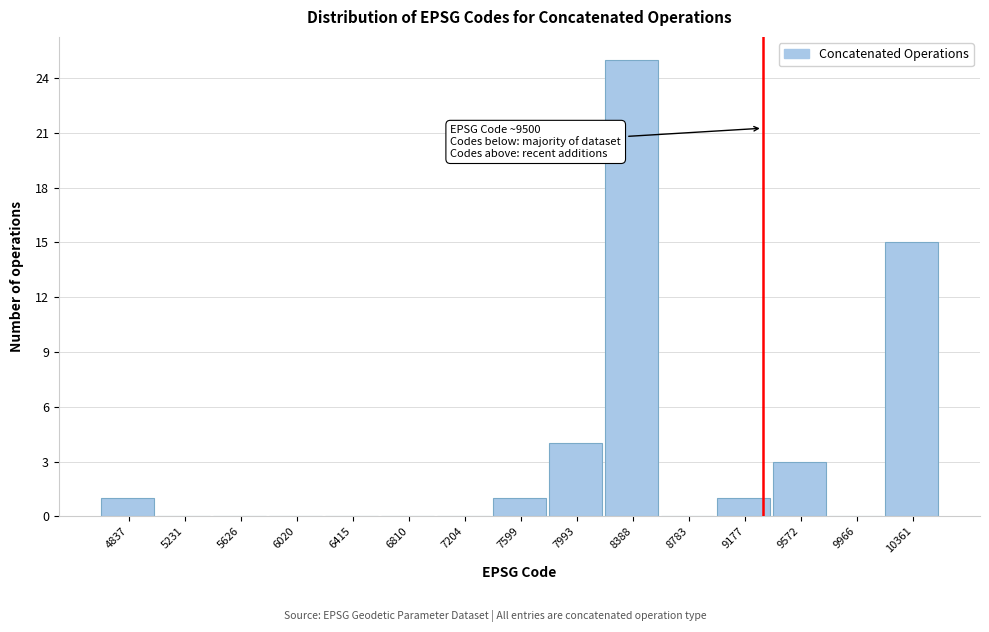

Reading left to right, extract all data points from this chart.

4837=1	5231=0	5626=0	6020=0	6415=0	6810=0	7204=0	7599=1	7993=4	8388=25	8783=0	9177=1	9572=3	9966=0	10361=15